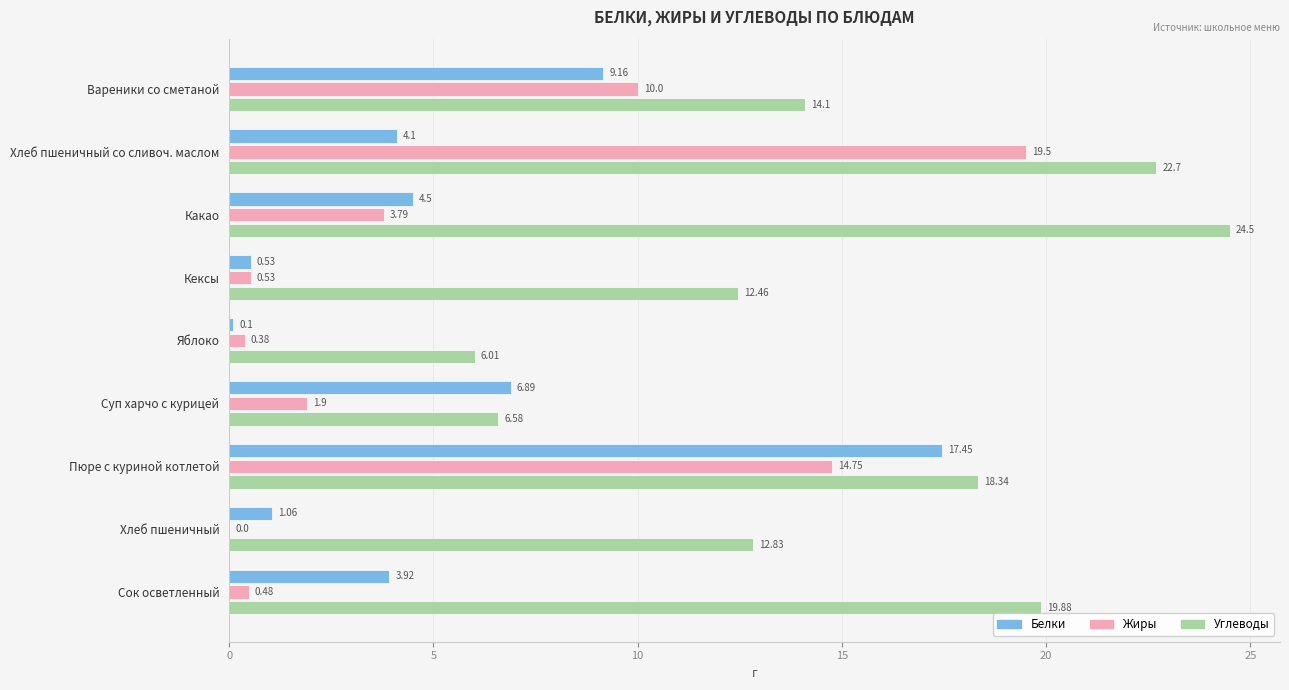

Between Суп харчо с курицей and Сок осветленный, which series saw the biggest shift?

Углеводы